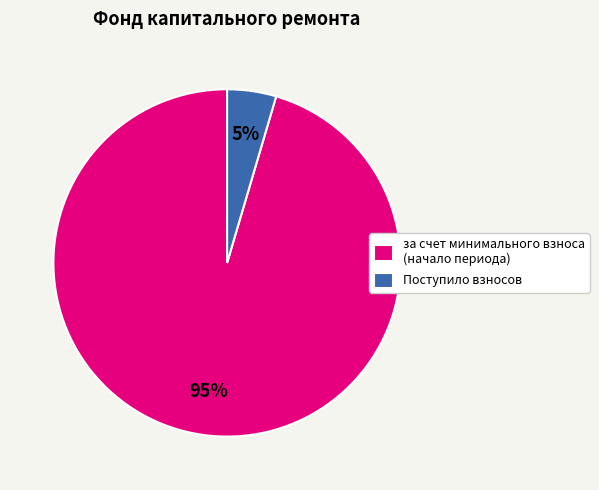

To the nearest percent, what is the combined percentage of за счет минимального взноса (начало периода) and Поступило взносов?

100%